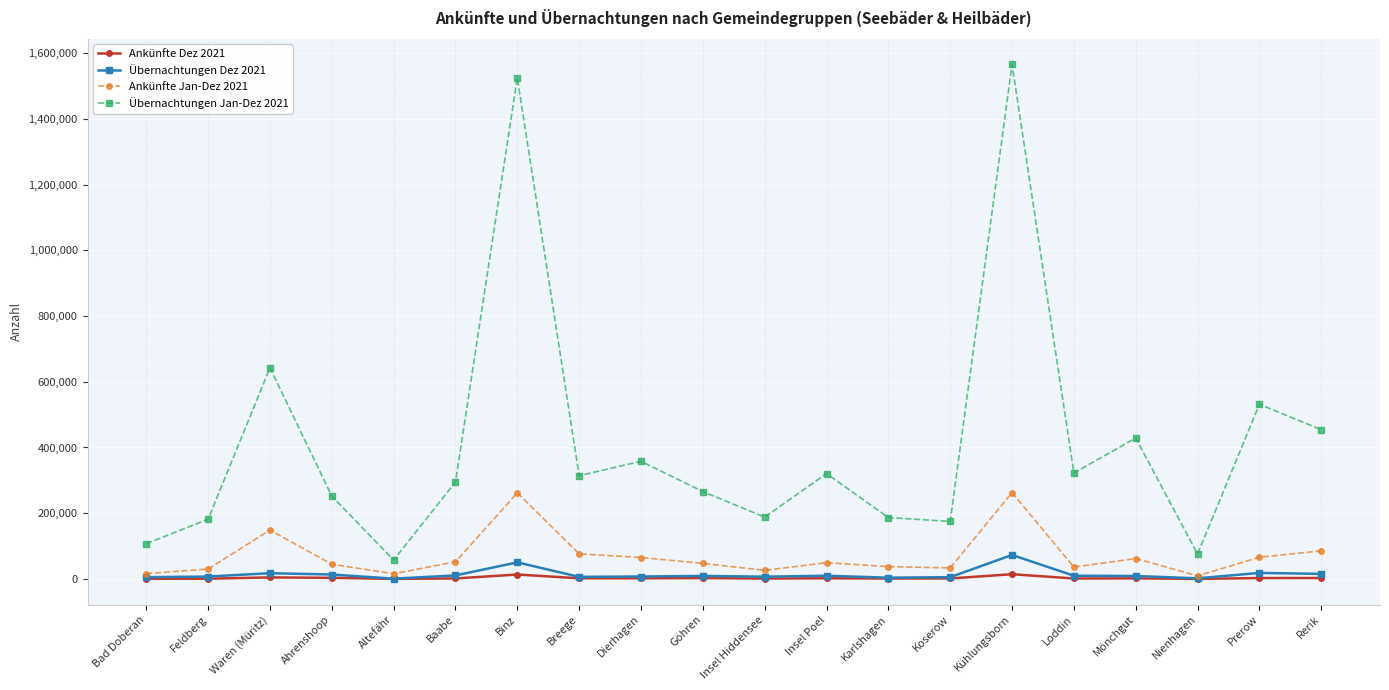

What is the total value across all series at Kühlungsborn?

1915384